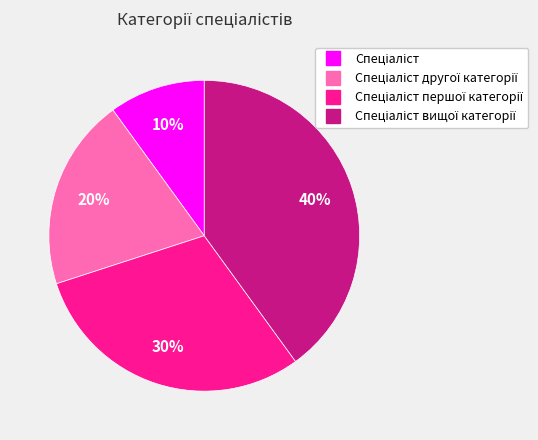

Does any single category account for the majority?

No